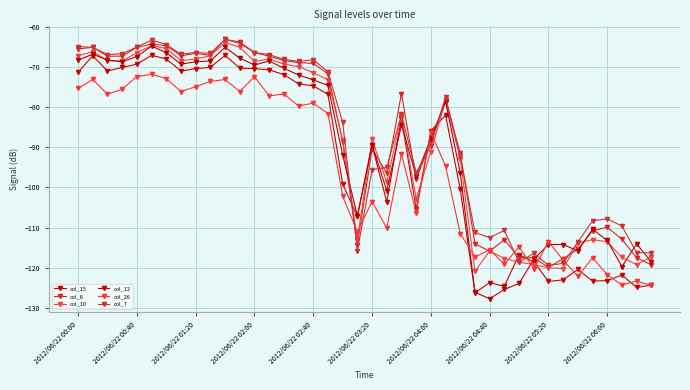

Where is the first local minimum for col_12?

2012/06/22 02:00